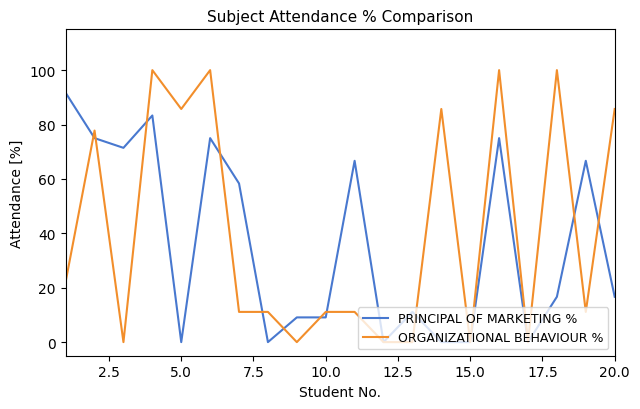

True or false: PRINCIPAL OF MARKETING % and ORGANIZATIONAL BEHAVIOUR % intersect in this chart.

True